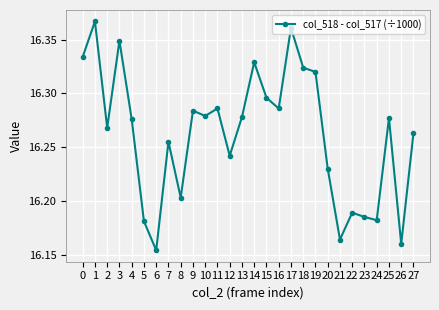

How many lines are shown in the chart?

1